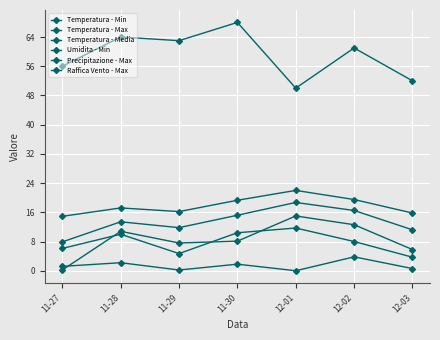

How many lines are shown in the chart?

6